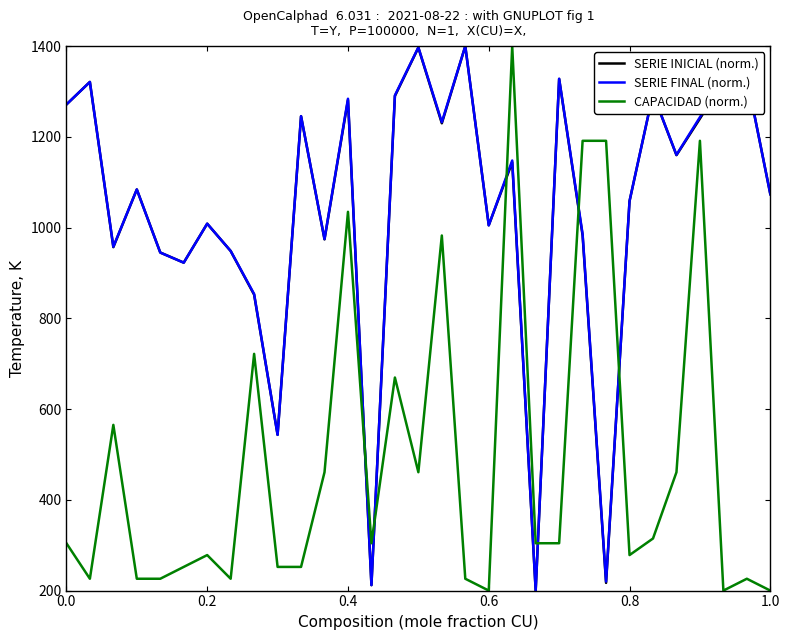

How many distinct data groups are displayed?

3